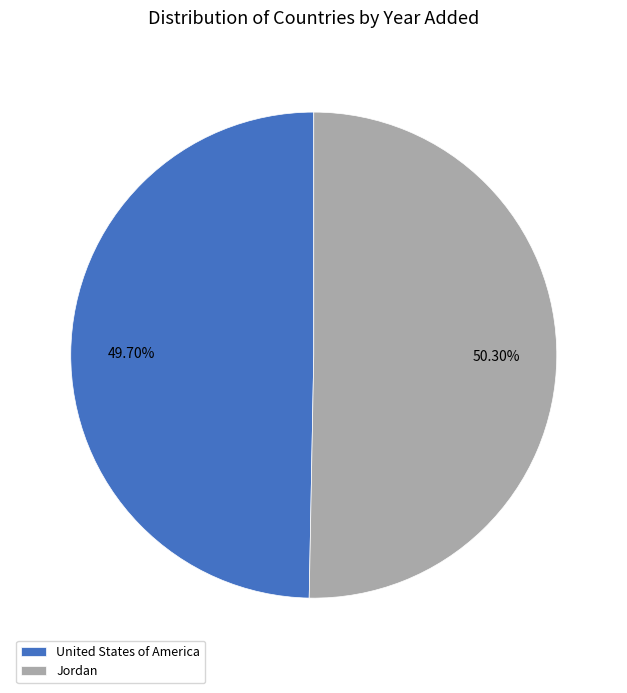

Rank the categories by value from lowest to highest.

United States of America, Jordan